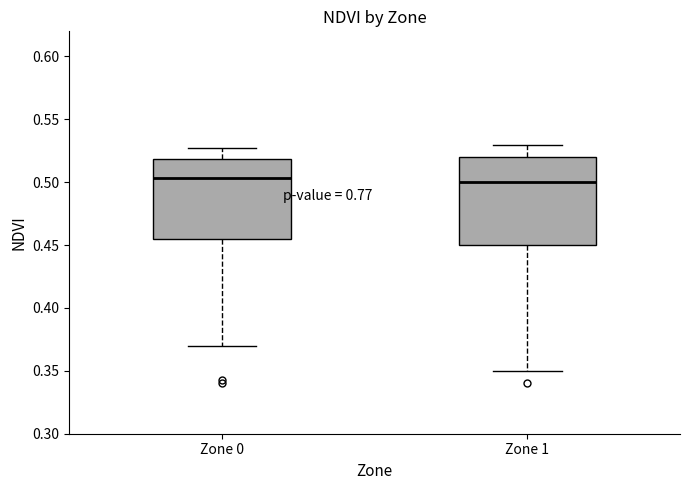

Reading left to right, read every box against the y-axis: the position of its median line, the range the box covers, and the ends of its whiskers. The values are not printed on the chart, so give them approximately, as read against the axis.

Zone 0: median 0.505, box 0.455 to 0.520, whiskers 0.370 to 0.530
Zone 1: median 0.500, box 0.450 to 0.520, whiskers 0.350 to 0.530